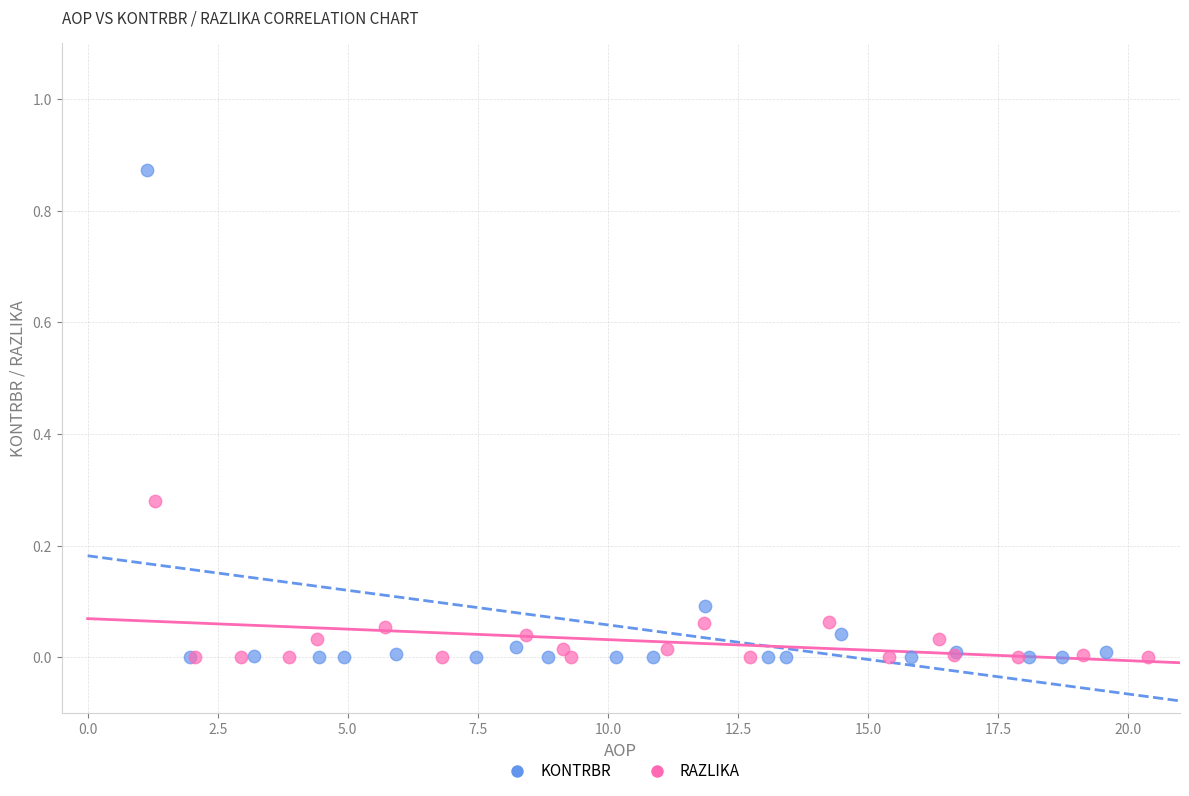

What are all the series names shown in the legend?

KONTRBR, RAZLIKA